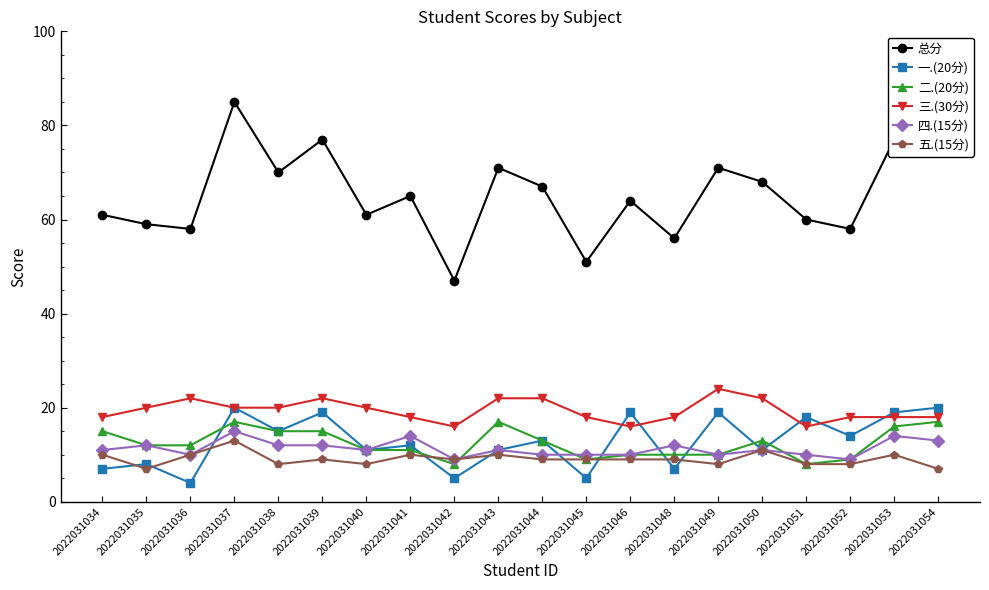

What is the average value of the 四.(15分) series?

11